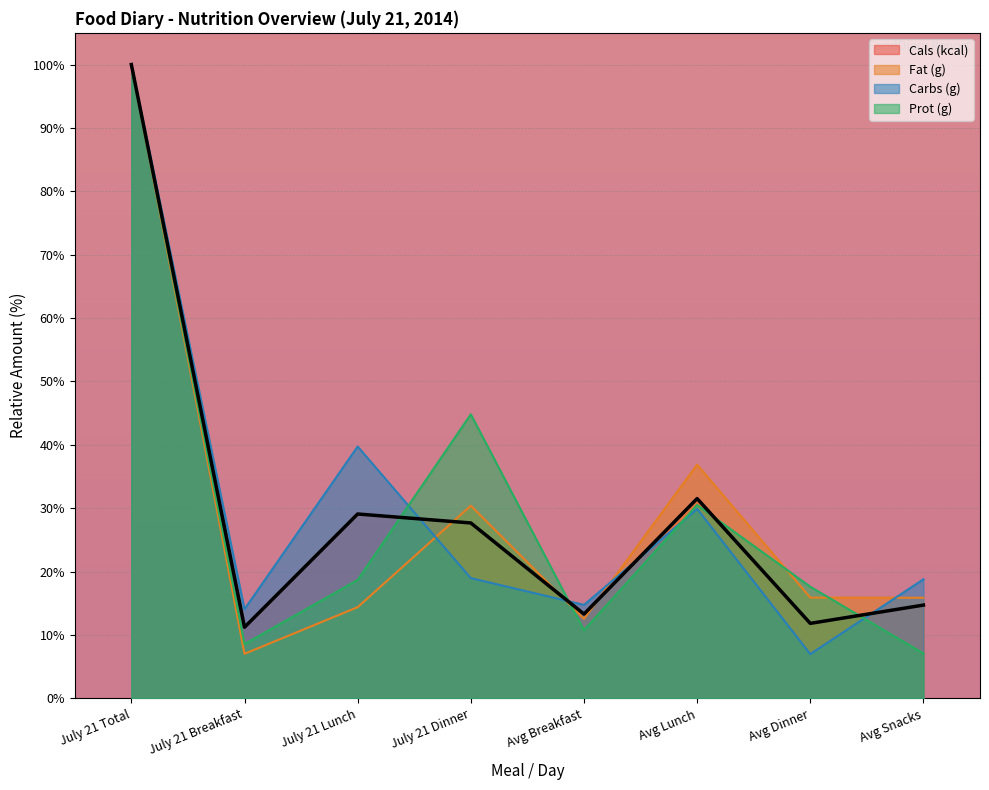

How many lines are shown in the chart?

4